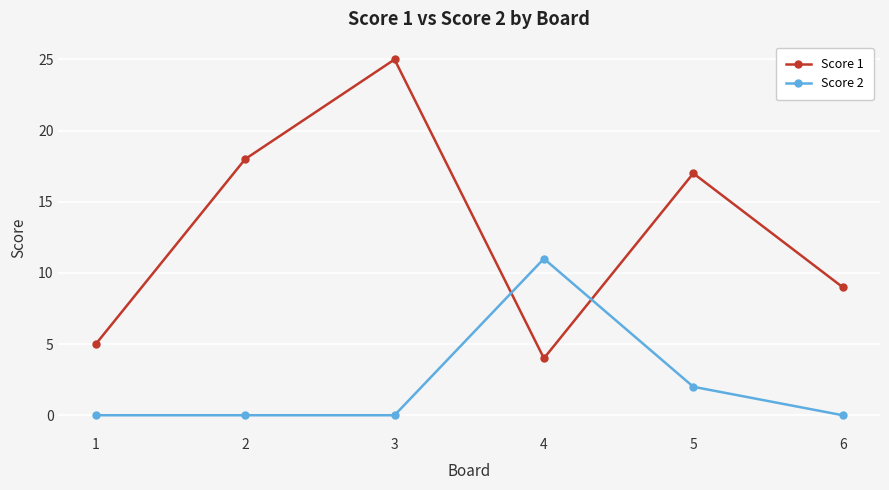

Which category has the highest value in the Score 1 series?

3